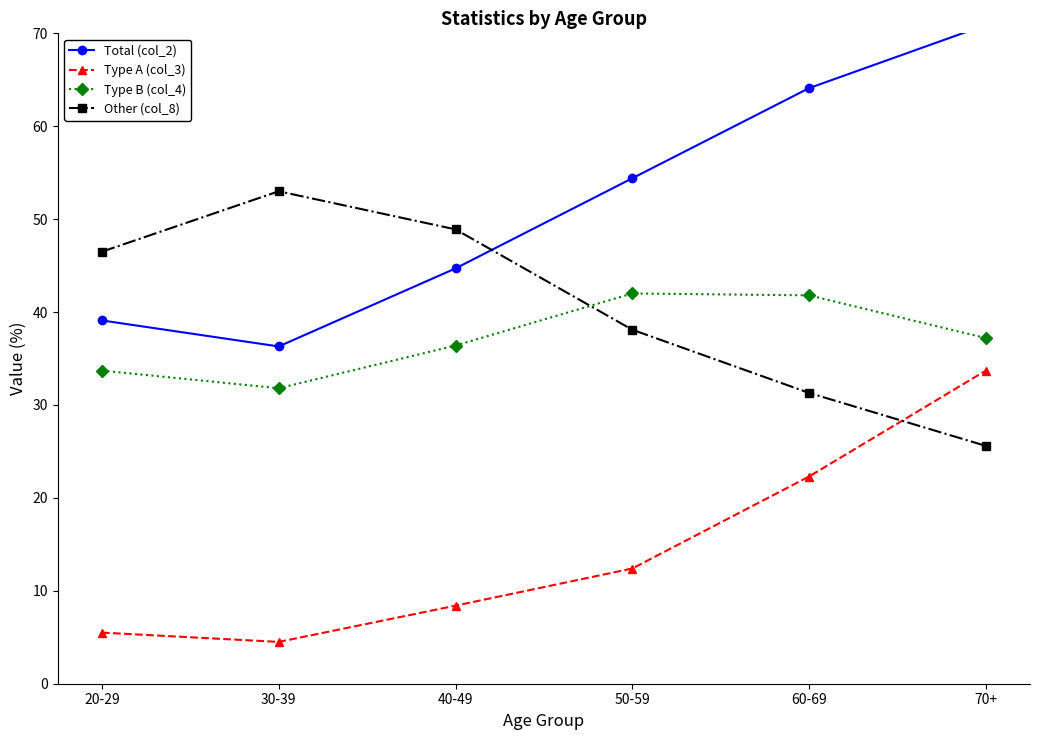

What is the label of the 2nd point from the left?

30-39